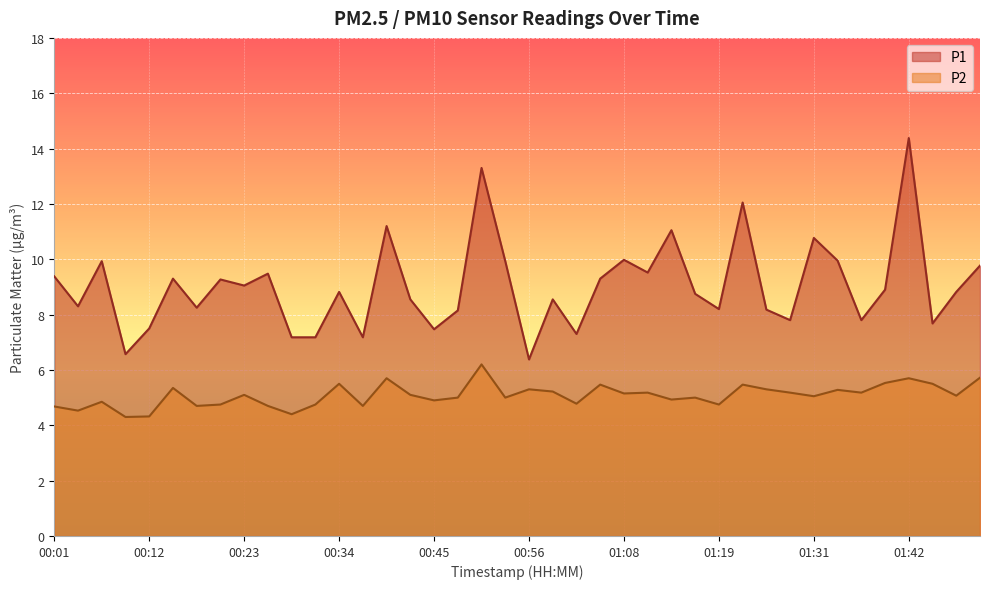

The value of P2 at 00:26 is 7.6. True or false?

False